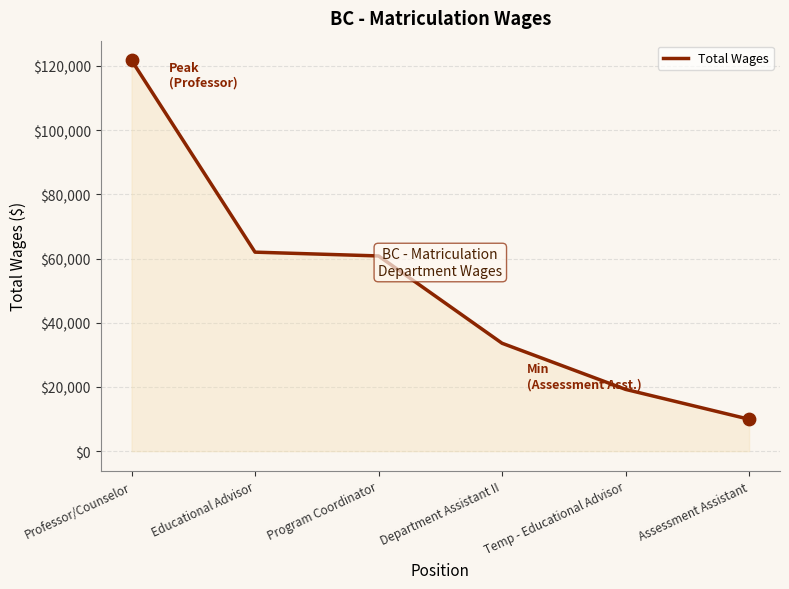

Between Program Coordinator and Educational Advisor, which is larger?

Educational Advisor